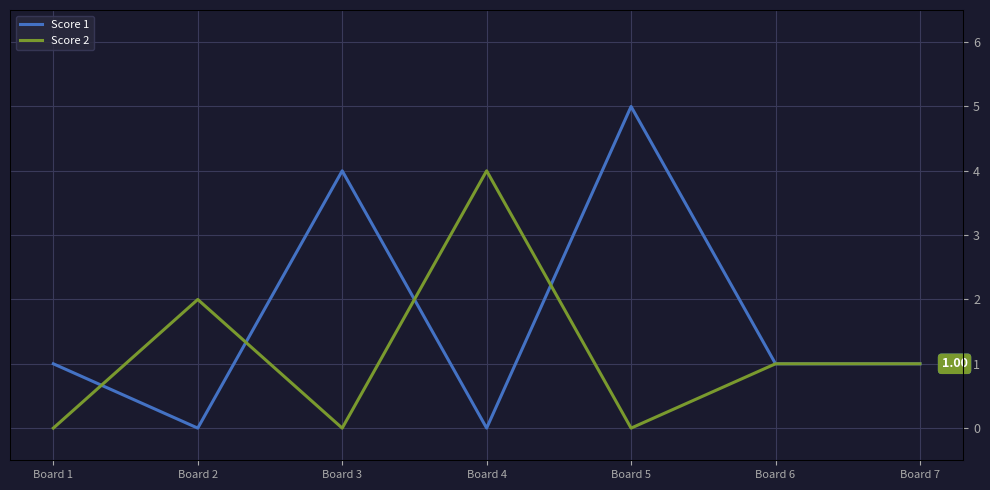

The value of Score 2 at Board 2 is 3. True or false?

False